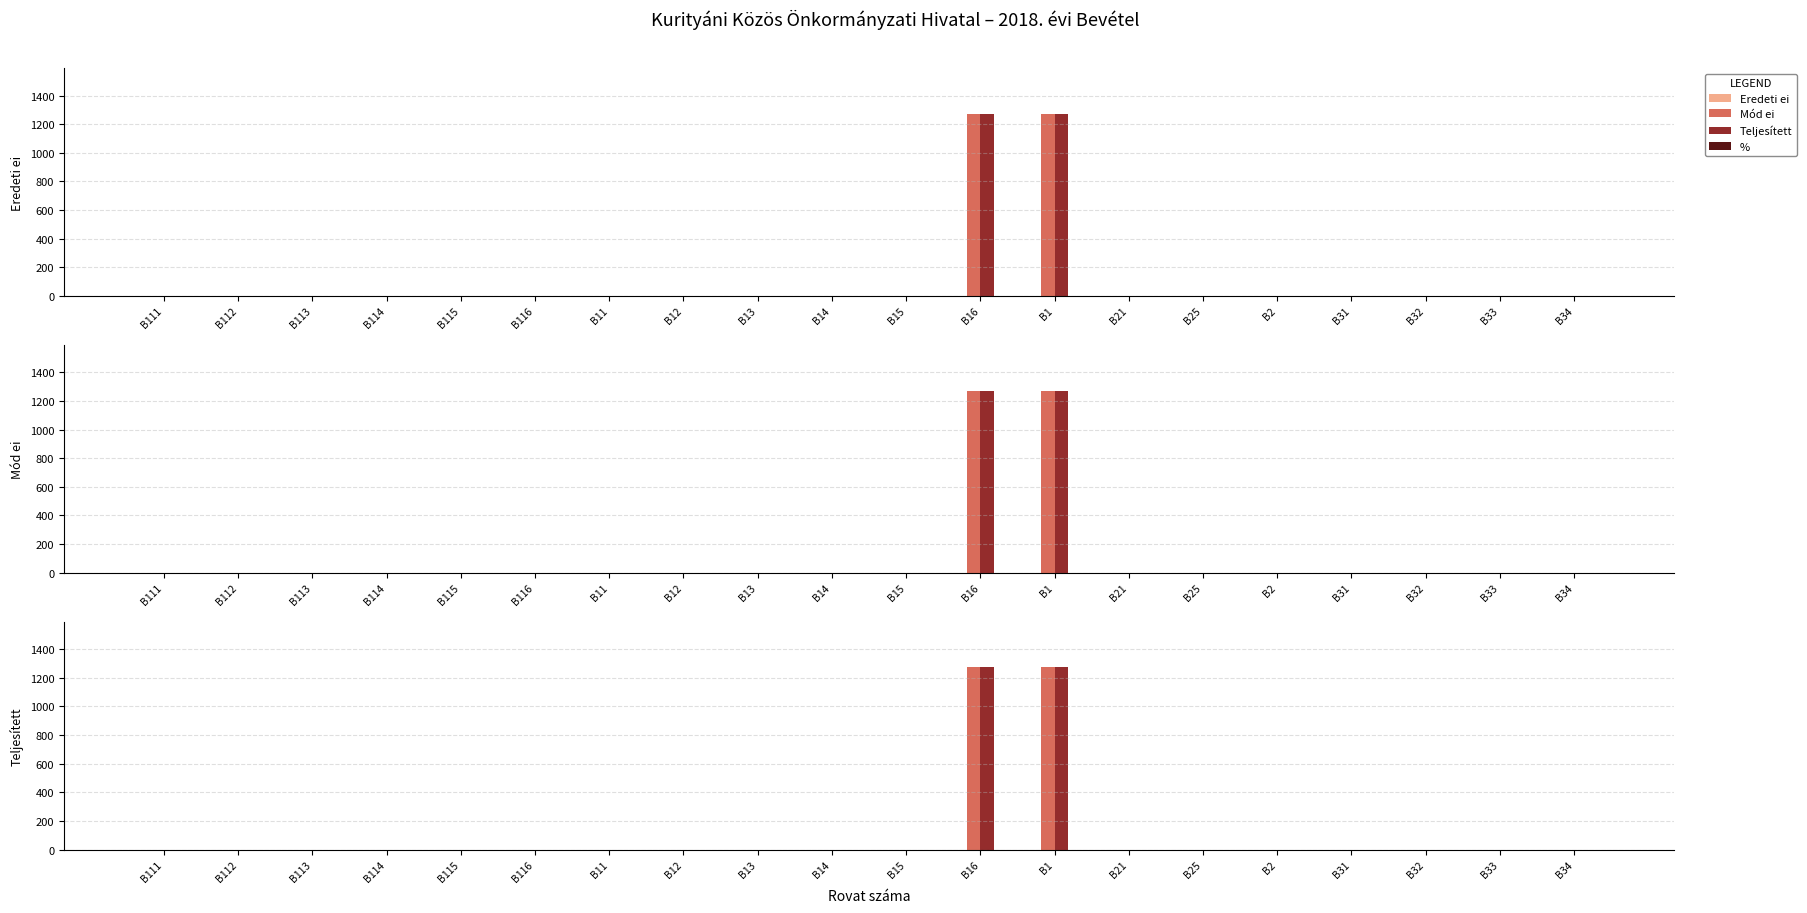

What is the maximum value shown in the chart?

1273